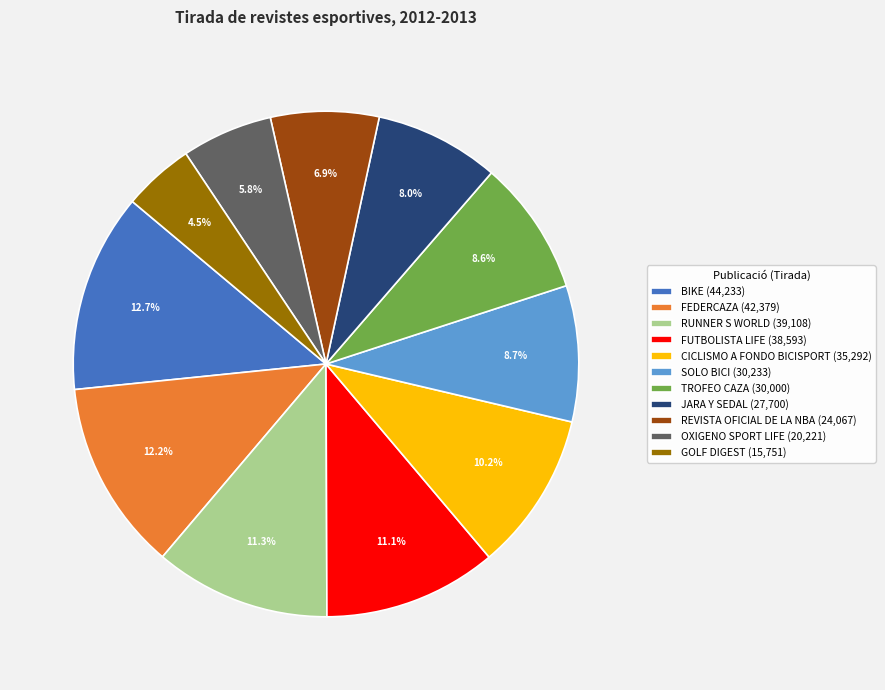

Is it true that CICLISMO A FONDO BICISPORT is 10% of the pie?

True